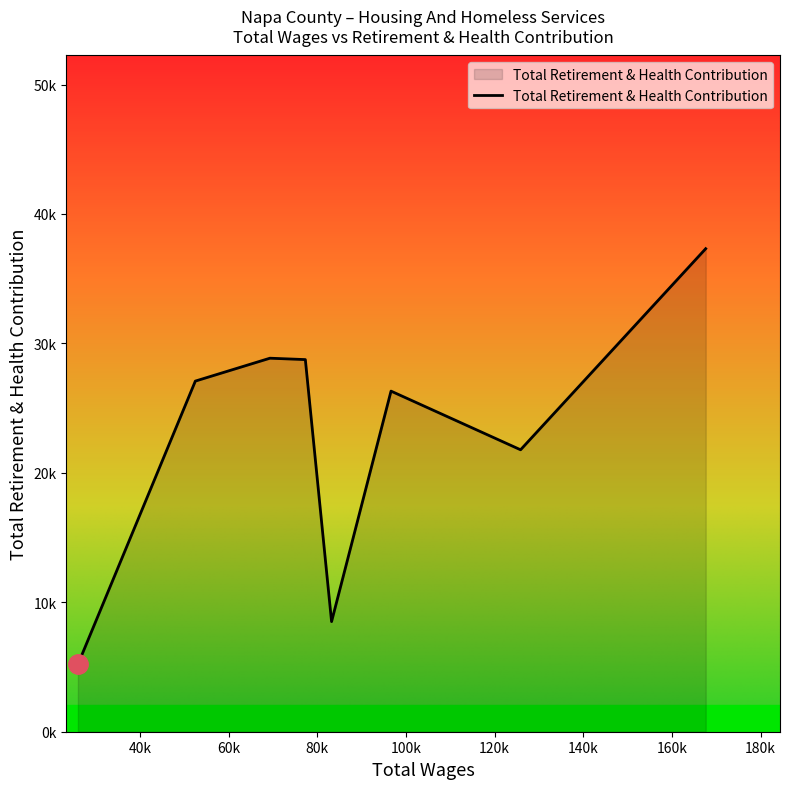

List the labels in order of value, smallest first.

25988.0, 83207.0, 125843.0, 96619.0, 52476.0, 77289.0, 69304.0, 167606.0